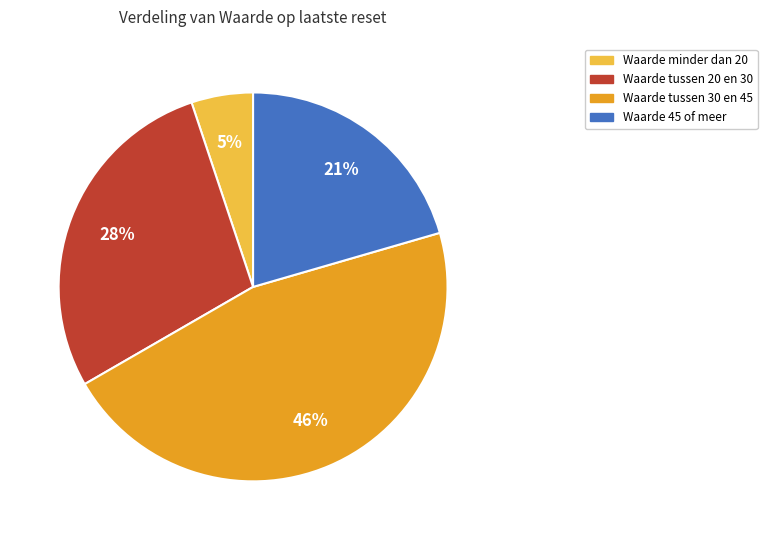

Is there any slice that represents more than half of the pie?

No